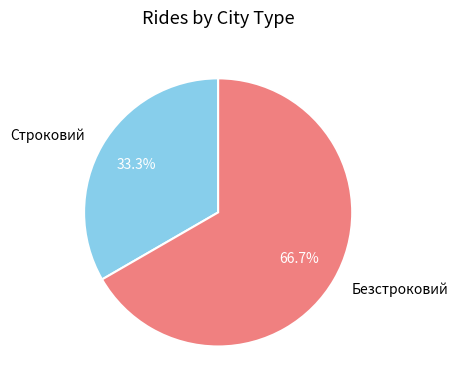

Which category has the smallest portion of the pie?

Строковий